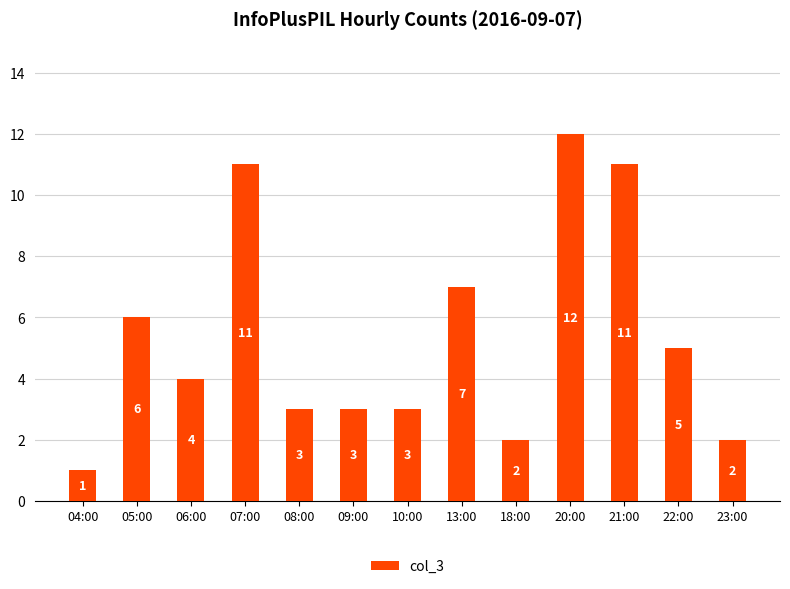

Are the bars grouped side by side (vs. stacked)?

No